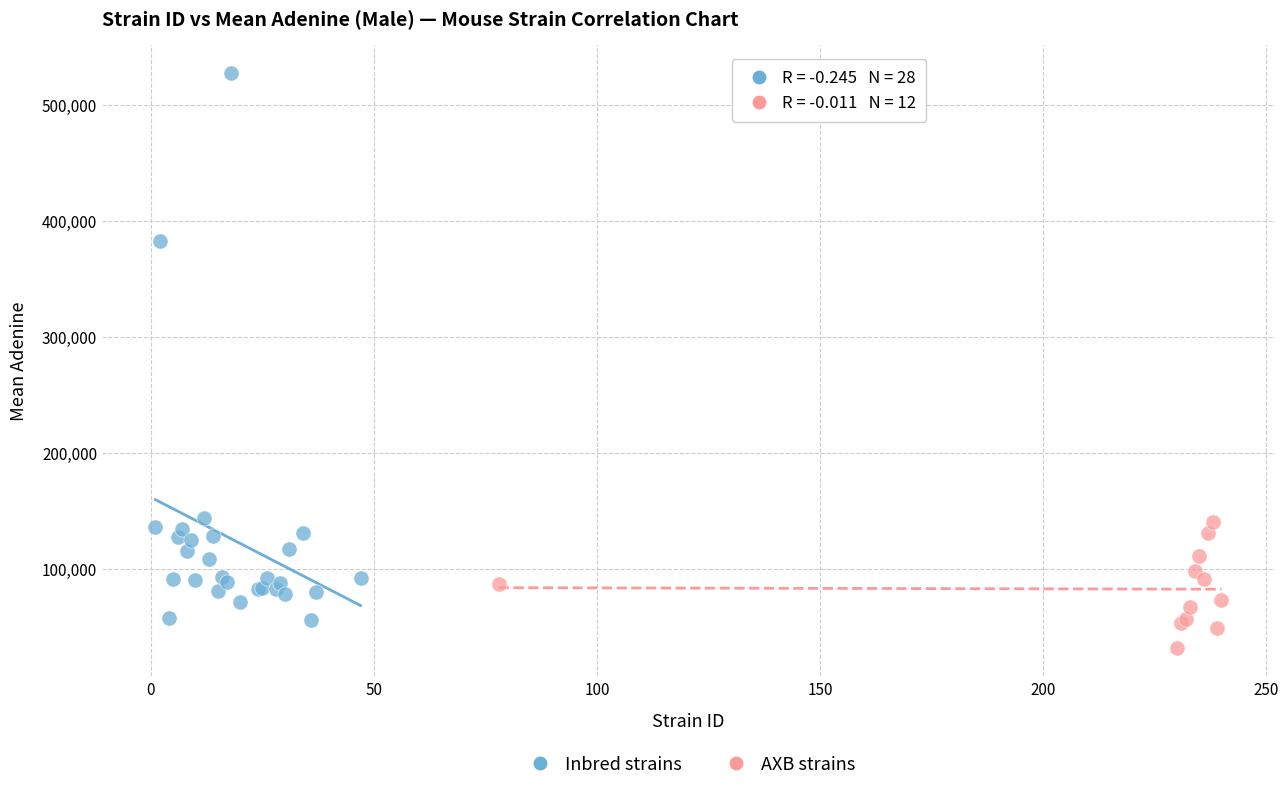

Which series contains the highest Y value?

Inbred strains